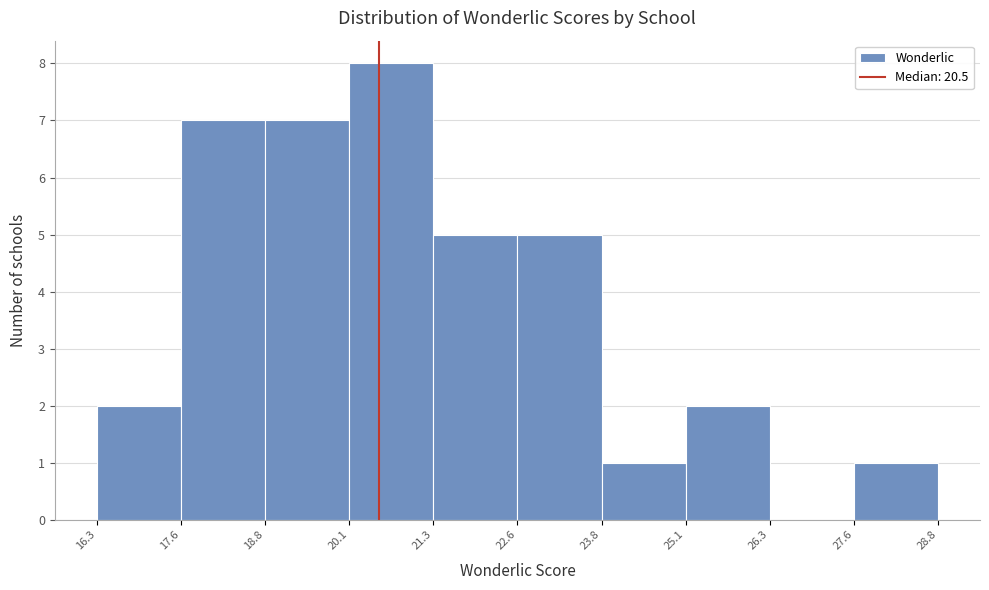

Reading left to right, transcribe this chart: for each bar, give the range it covers on the x-axis and its height. The values are not printed on the chart, so give them approximately, as read against the axis.

16.3 to 17.6: 2
17.6 to 18.8: 7
18.8 to 20.1: 7
20.1 to 21.3: 8
21.3 to 22.6: 5
22.6 to 23.8: 5
23.8 to 25.1: 1
25.1 to 26.3: 2
26.3 to 27.6: 0
27.6 to 28.8: 1